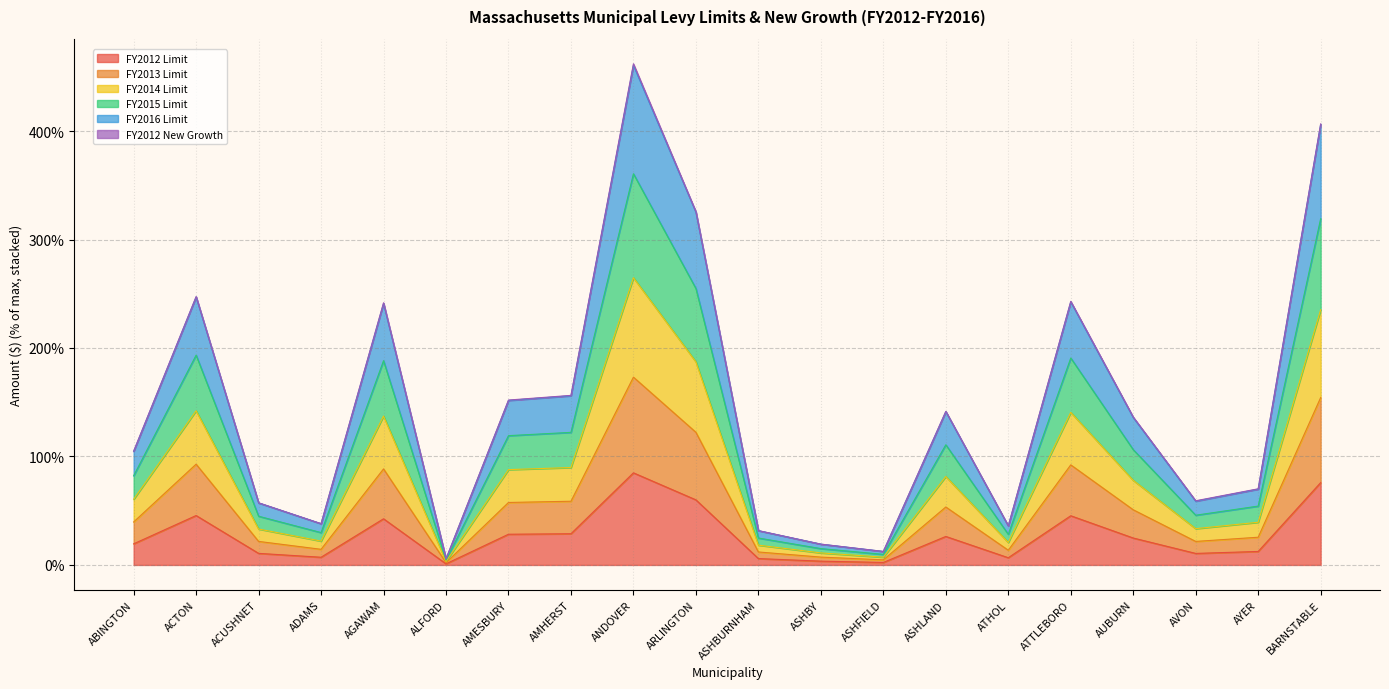

At which label does FY2015 Limit first exceed 136?

ACTON